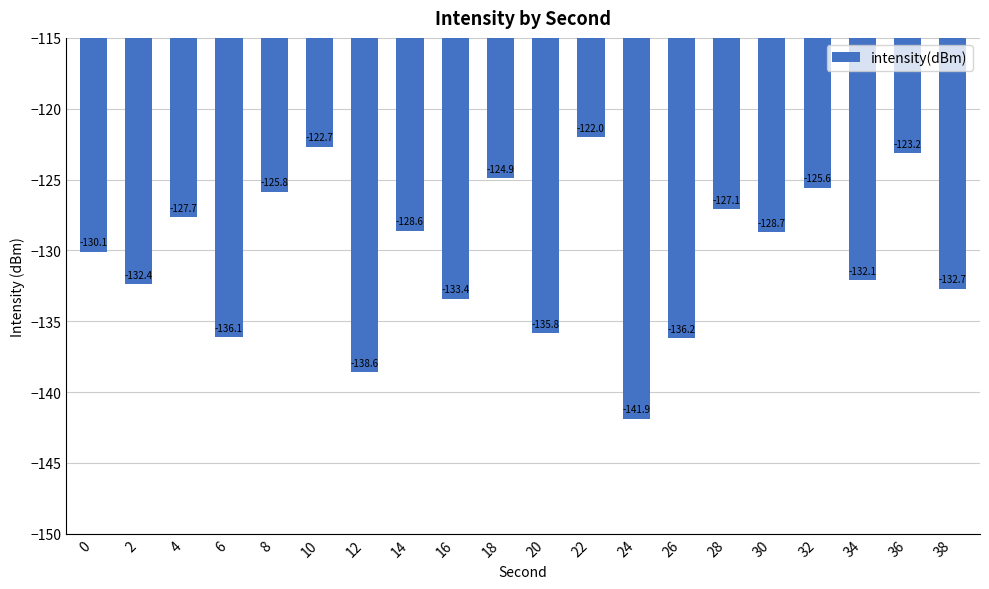

Rank the categories by value from lowest to highest.

24, 12, 26, 6, 20, 16, 38, 2, 34, 0, 30, 14, 4, 28, 8, 32, 18, 36, 10, 22